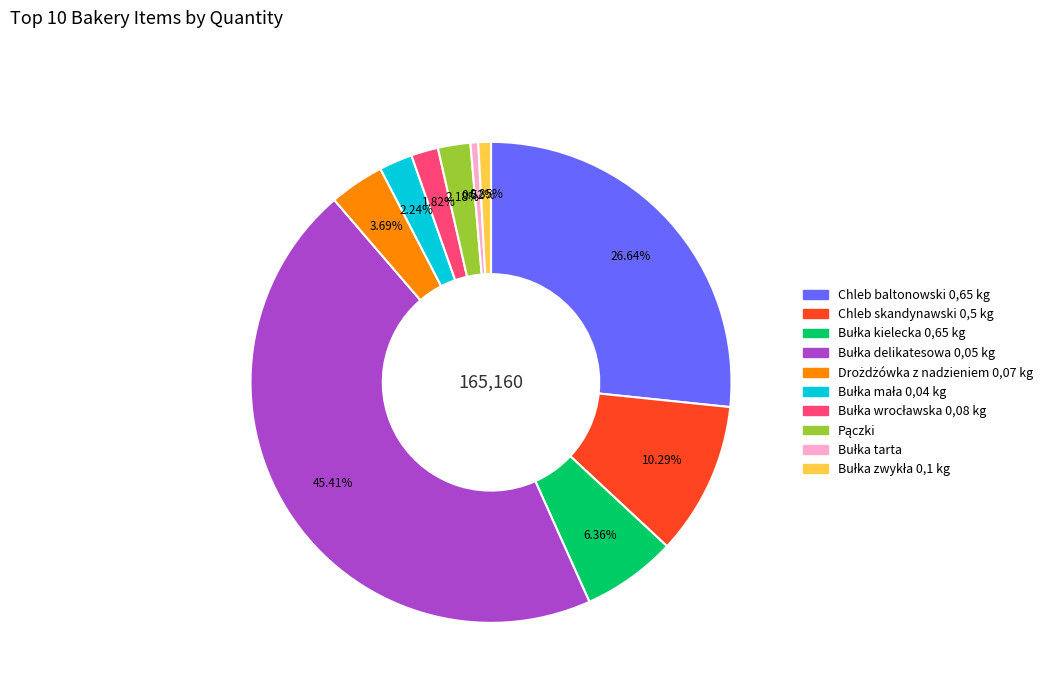

Is there a majority slice in this chart?

No